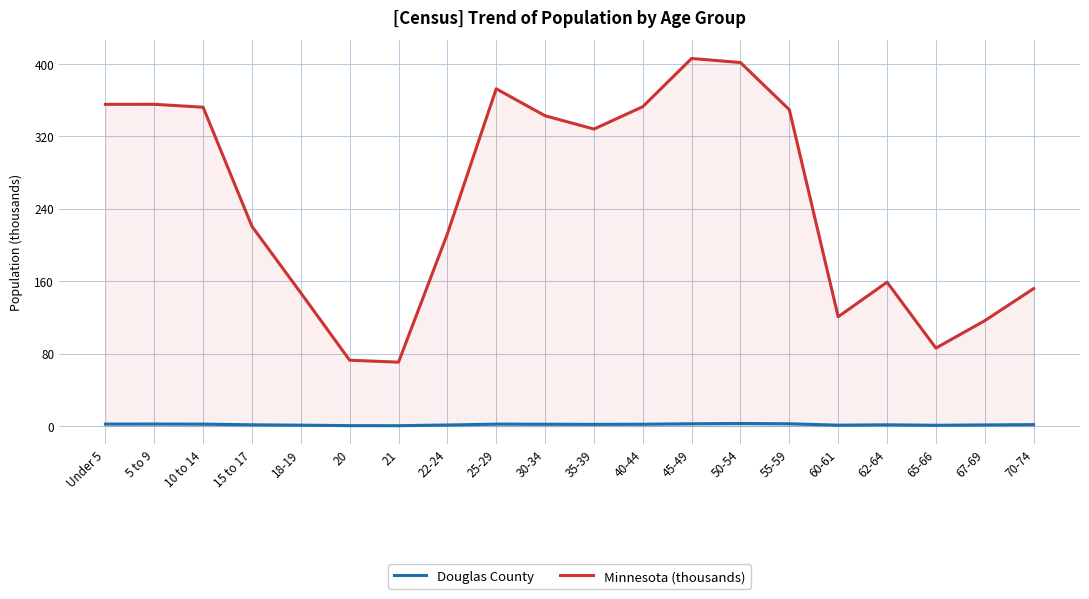

Reading right to left, extract all data points from this chart.

Douglas County: 1.6	1.2	0.8	1.4	0.9	2.5	2.8	2.5	2.0	1.9	2.0	2.1	1.1	0.4	0.4	1.0	1.4	2.1	2.2	2.2
Minnesota (thousands): 151.9	116.4	86.2	159.0	120.8	349.6	401.7	406.2	352.9	328.2	342.9	372.7	212.3	70.6	72.7	147.1	220.7	352.3	355.5	355.5